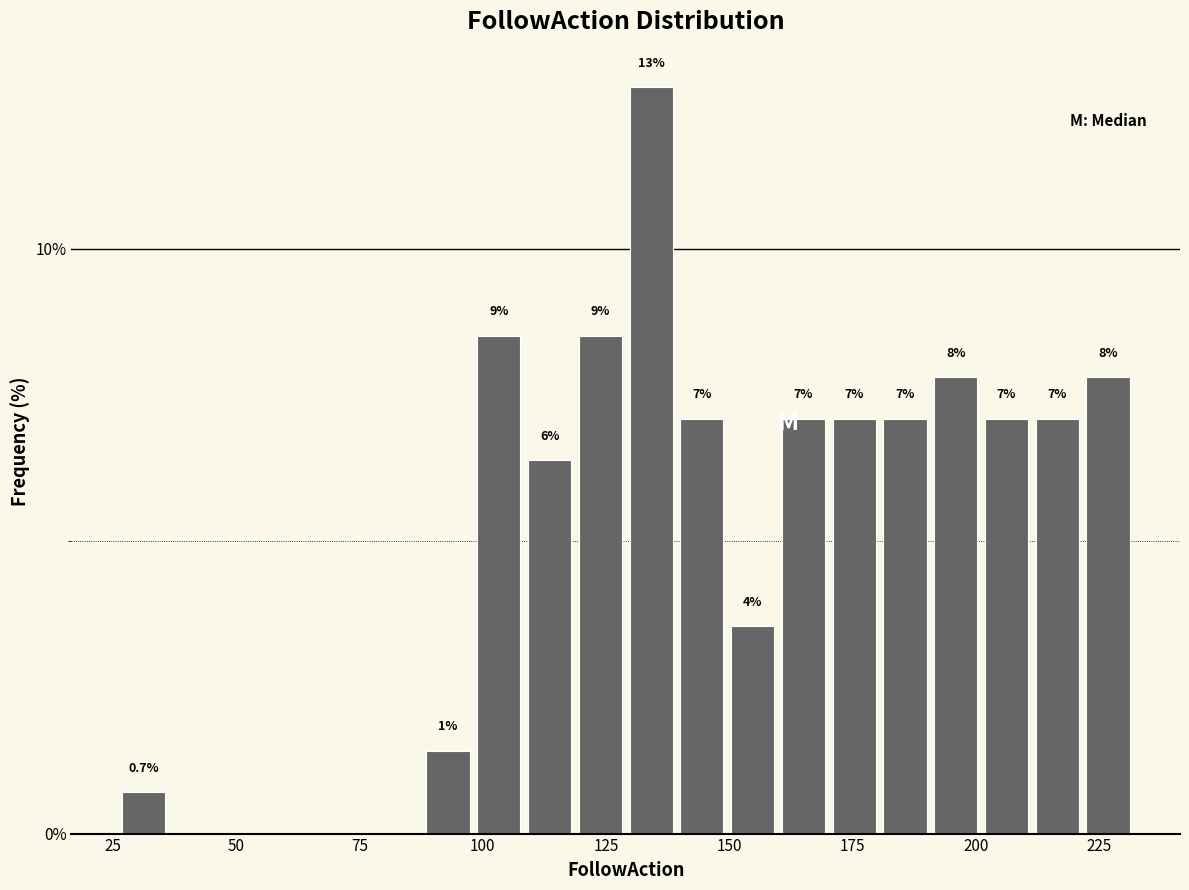

Around what value on the x-axis is the tallest bar? Give the approximate position of its centre, as read against the axis.

135